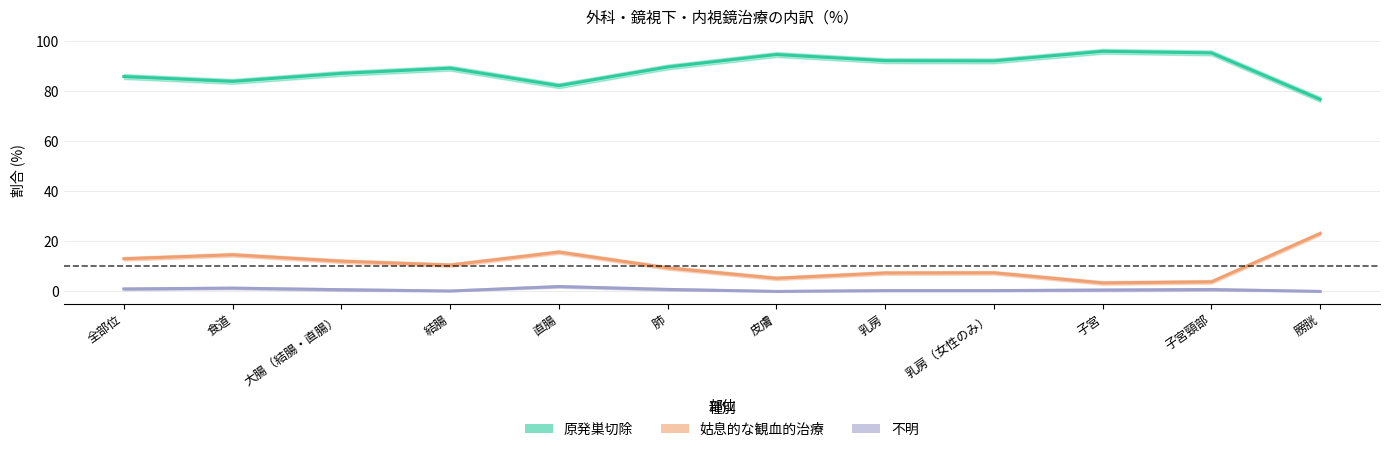

True or false: 姑息的な観血的治療 and 不明 cross at least once.

False